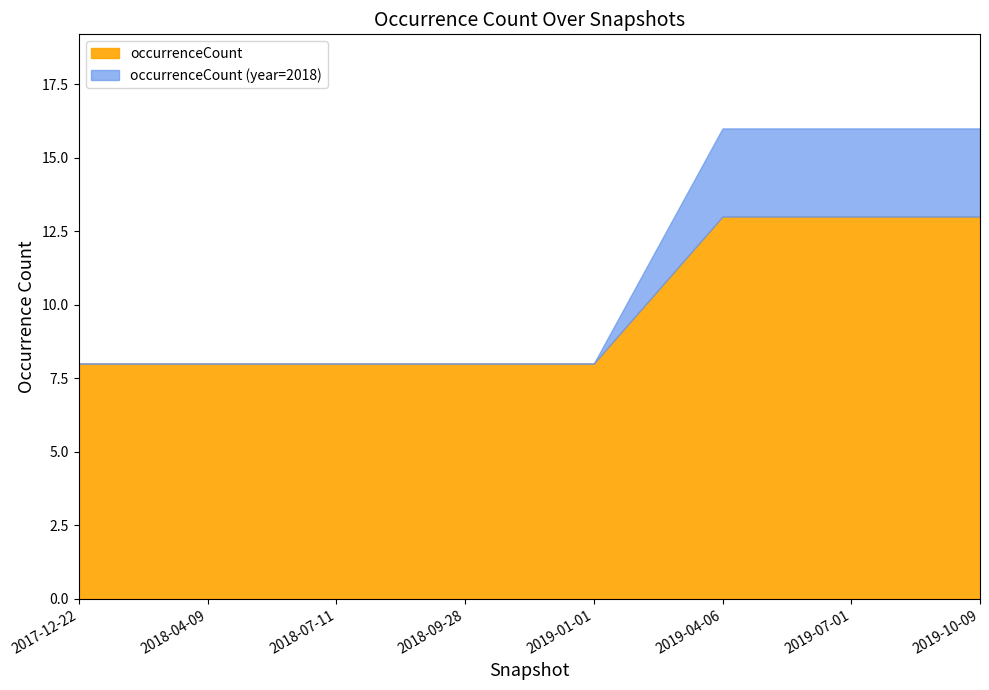

What is the label of the 5th point from the left?

2019-01-01